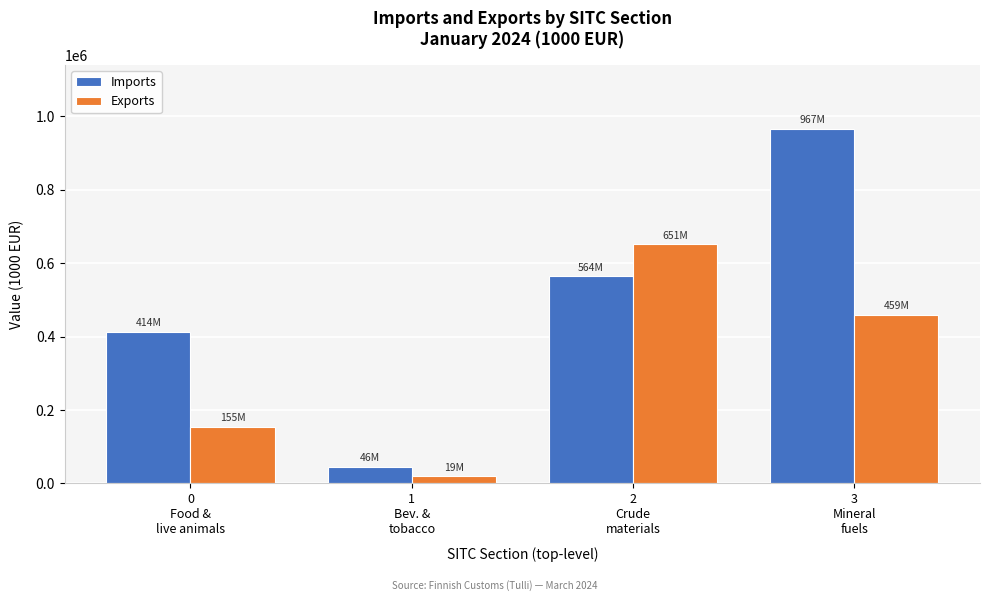

Reading right to left, extract all data points from this chart.

Imports: 966965	564168	45727	413548
Exports: 459031	651453	19308	154531